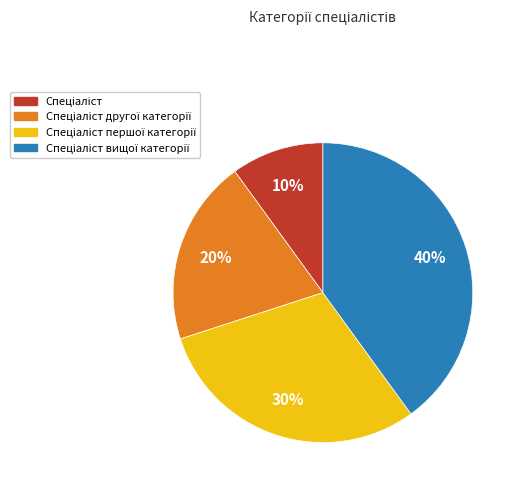

Does any single category account for the majority?

No